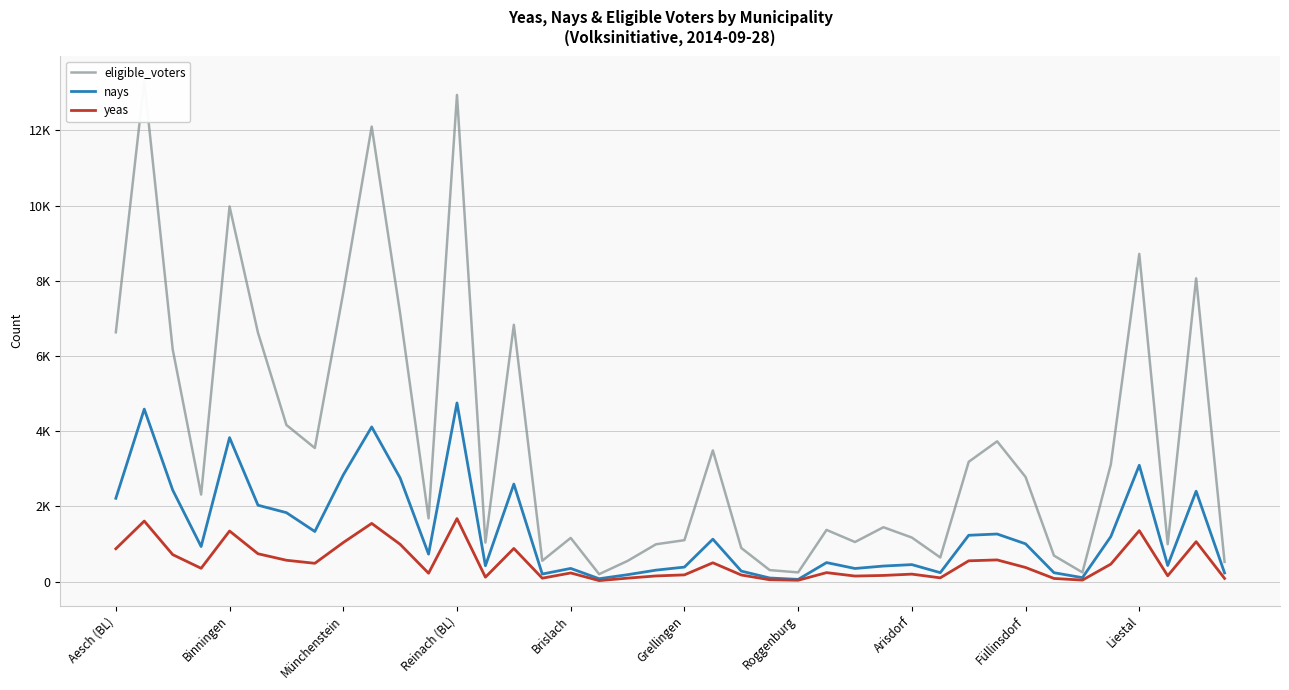

At which label is yeas closest to 851?

Aesch (BL)